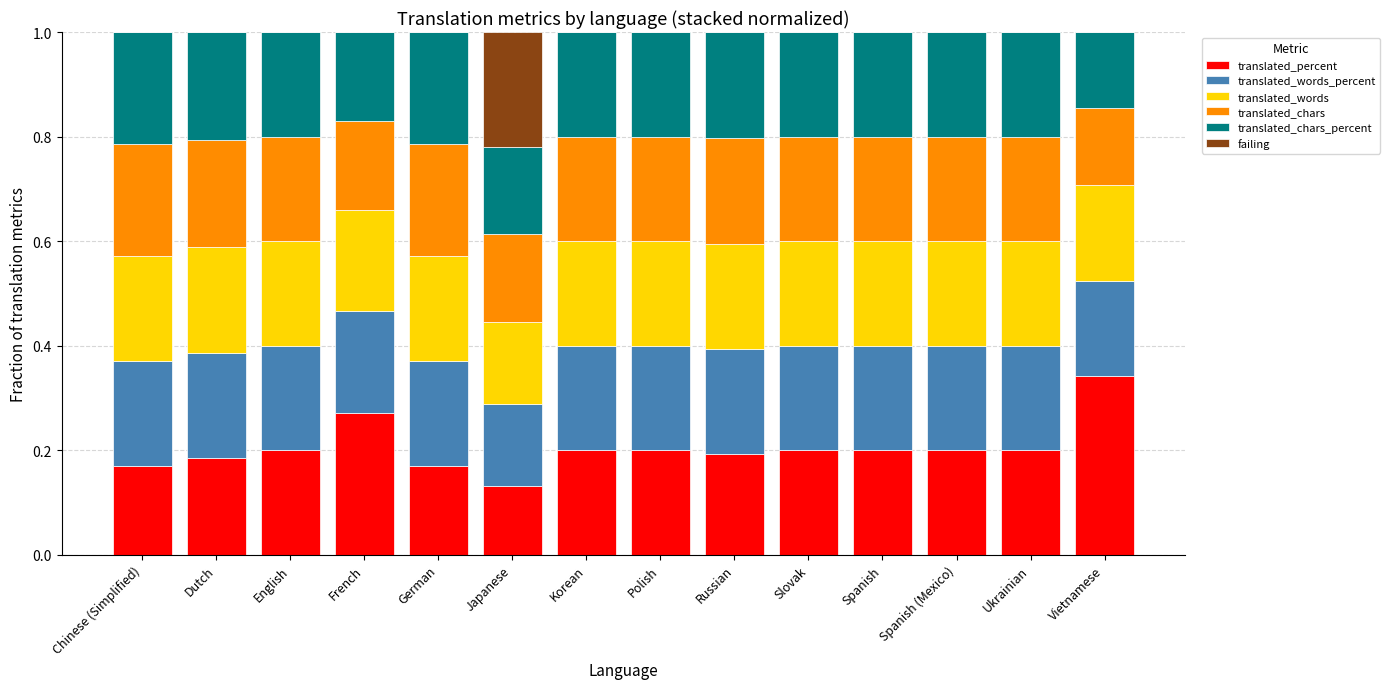

What is the sum of the translated_percent values at Polish and Slovak?

0.4